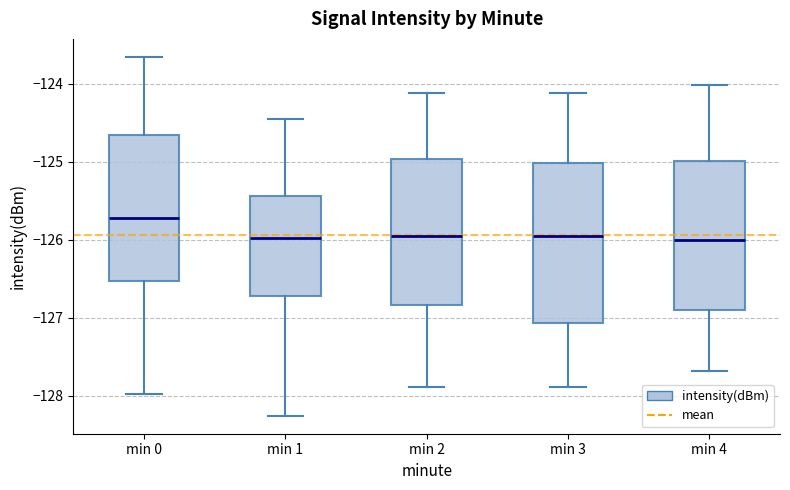

Comparing the boxes themselves (not the whiskers), which one is the tallest?

min 3